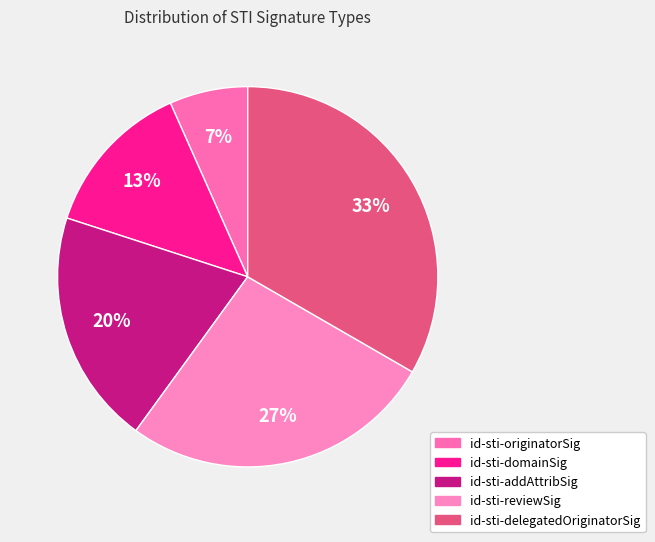

Do id-sti-delegatedOriginatorSig and id-sti-domainSig together represent more than half of the pie?

No